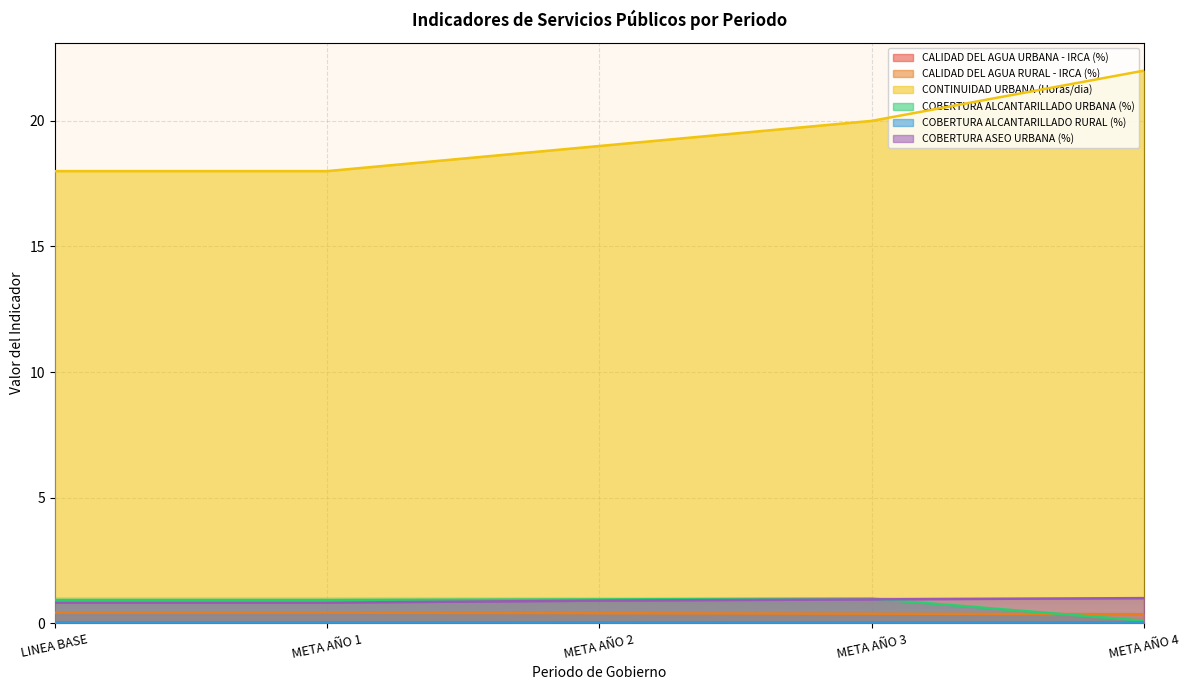

What is the greatest value displayed?

22.0